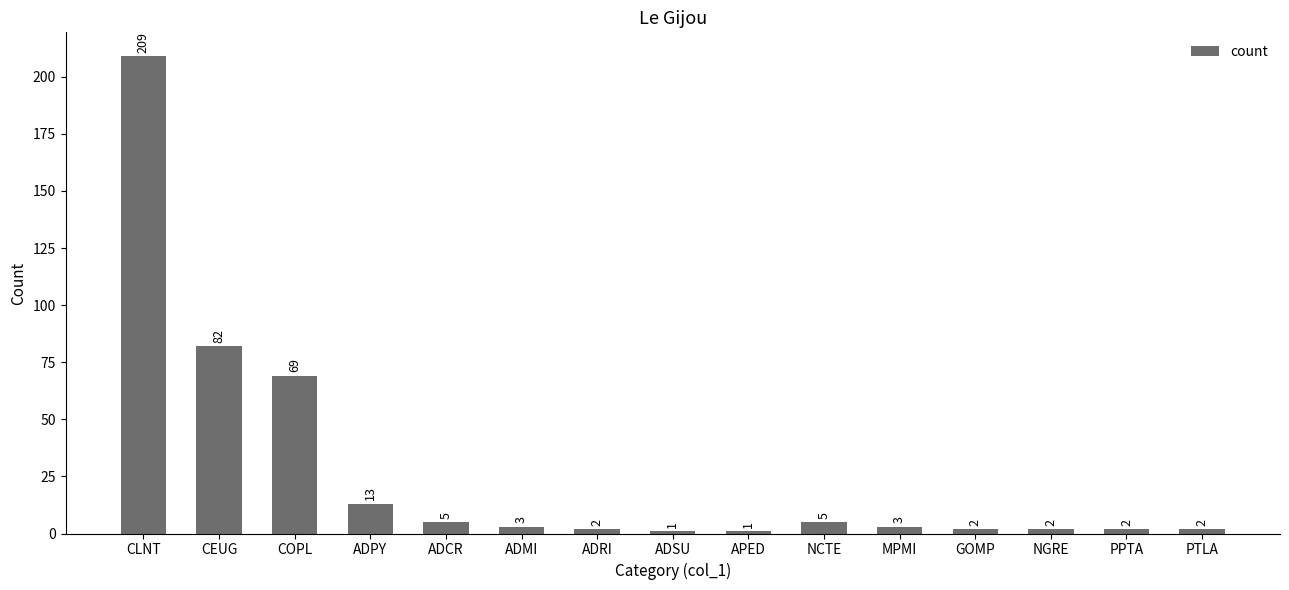

At which label does the data first exceed 3?

CLNT